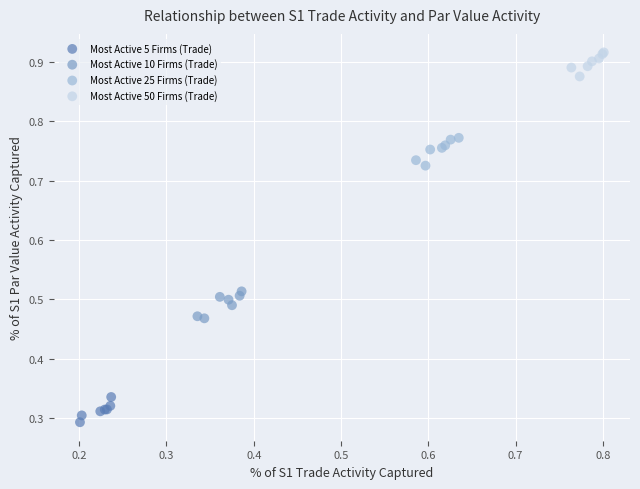

Which series contains the lowest Y value?

Most Active 5 Firms (Trade)